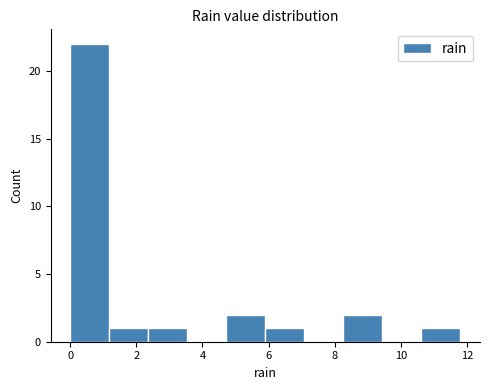

How tall is the bar that spans 0.00 to 1.18 on the x-axis? Neither the bar edges nor the heights are printed on the chart, so give them approximately, as read against the axes.

22